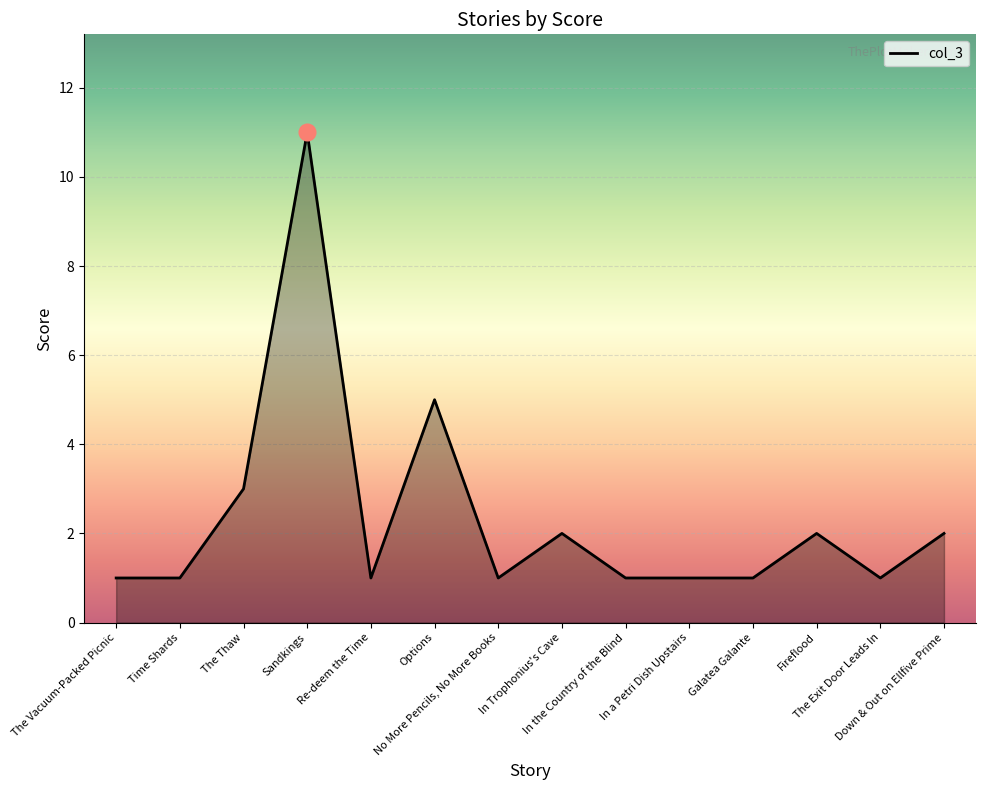

Reading right to left, transcribe all the data shown in this chart.

Down & Out on Ellfive Prime=2	The Exit Door Leads In=1	Fireflood=2	Galatea Galante=1	In a Petri Dish Upstairs=1	In the Country of the Blind=1	In Trophonius's Cave=2	No More Pencils, No More Books=1	Options=5	Re-deem the Time=1	Sandkings=11	The Thaw=3	Time Shards=1	The Vacuum-Packed Picnic=1